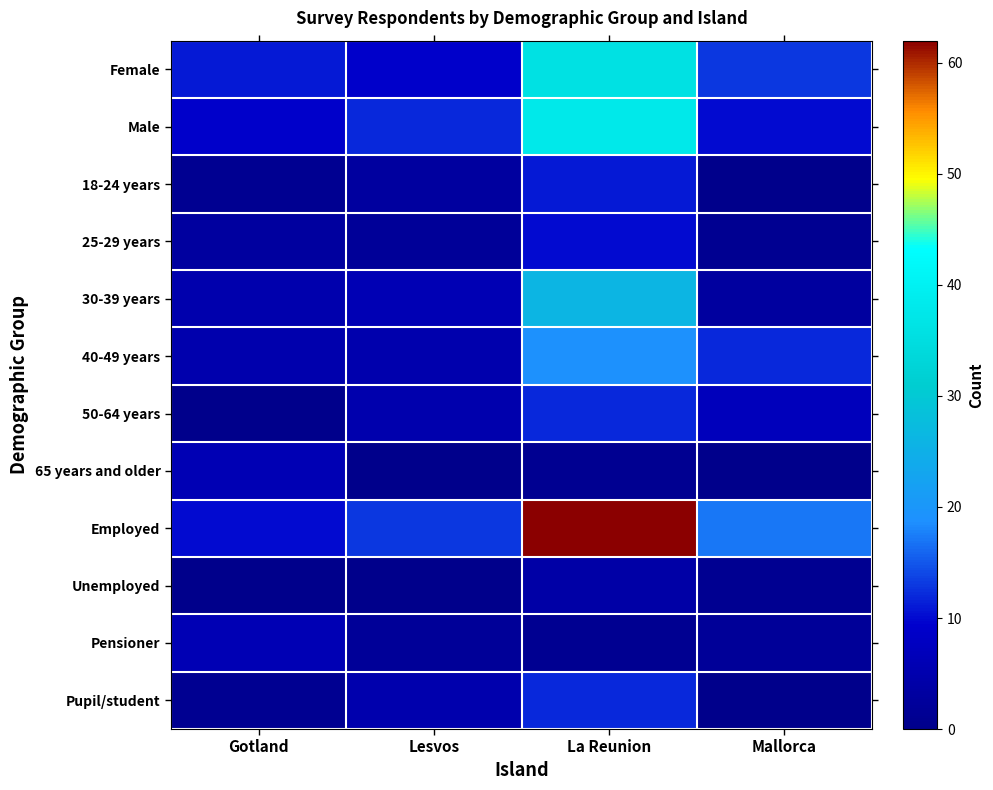

Between Lesvos and La Reunion, which series saw the biggest shift?

Employed